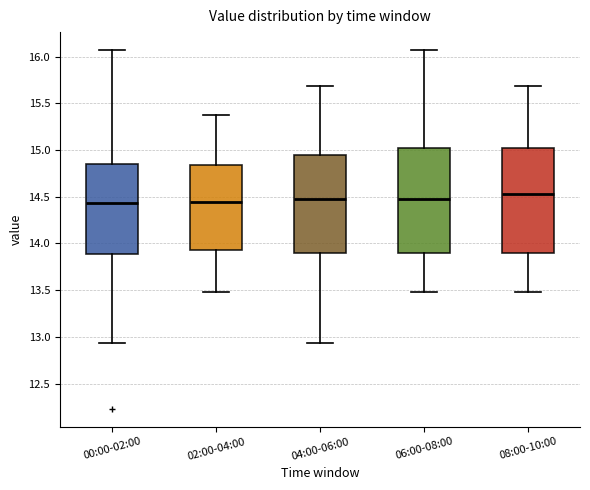

Where does the upper whisker of the box for 08:00-10:00 end on the y-axis? The values are not printed on the chart, so give them approximately, as read against the axis.

15.70